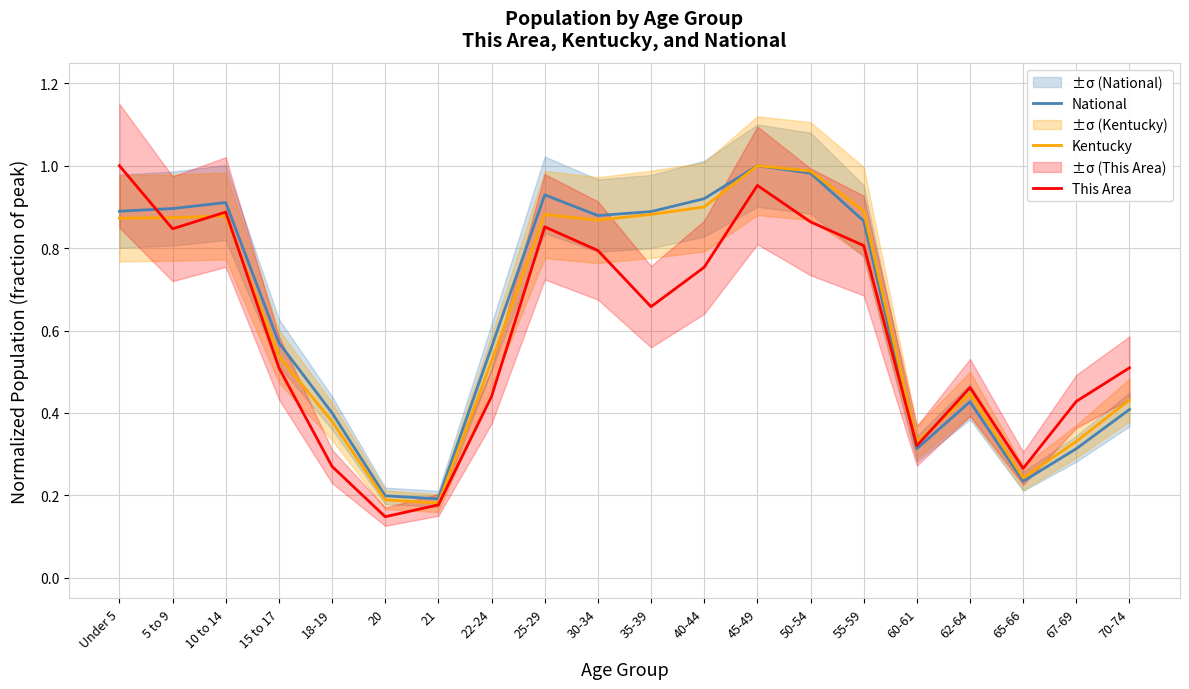

At which label does This Area reach its minimum?

20